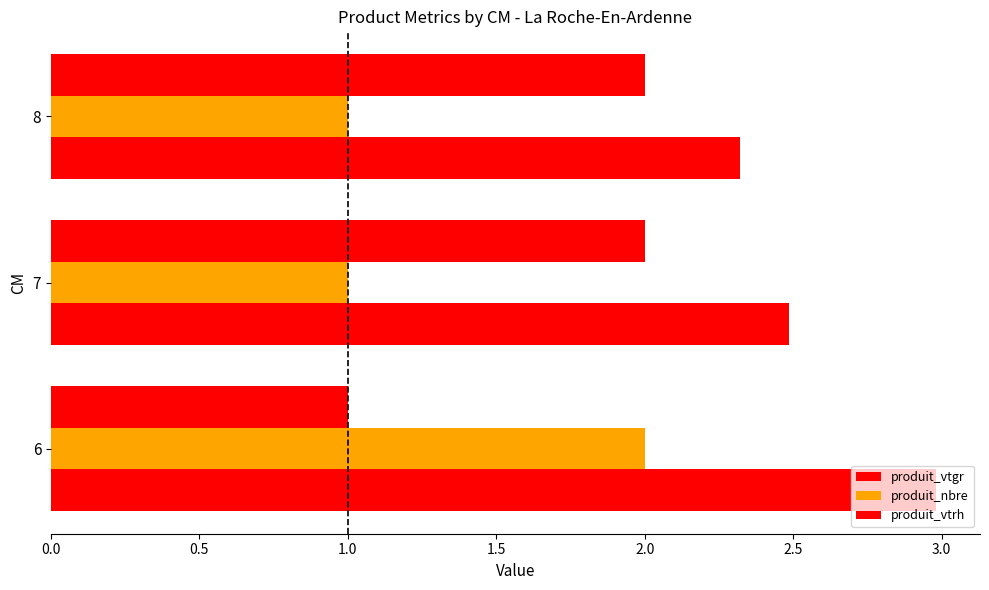

How many distinct data groups are displayed?

3